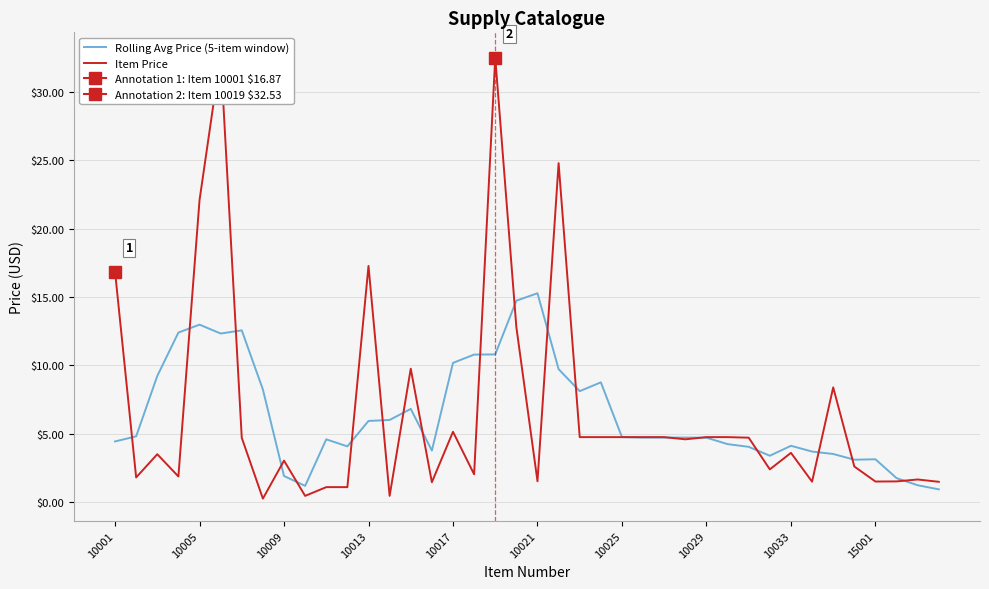

Rank the series by their average value, from highest to lowest.

Item Price, Rolling Avg Price (5-item window)